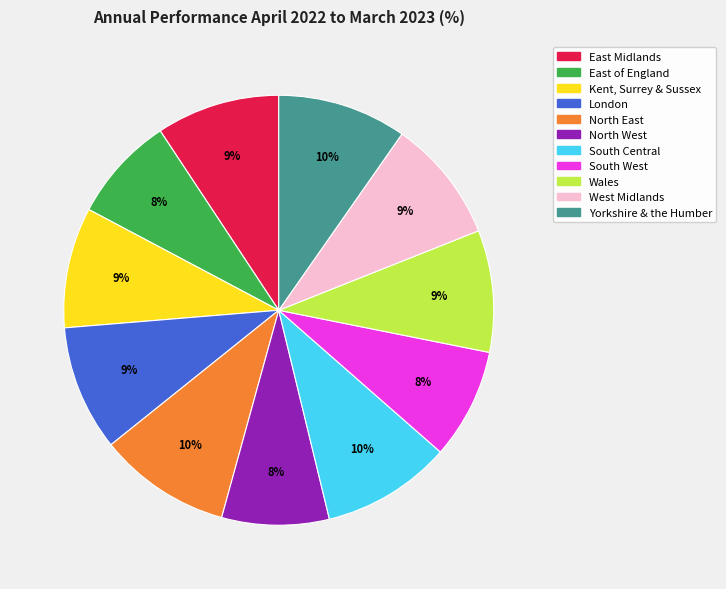

True or false: South Central accounts for 23% of the total.

False